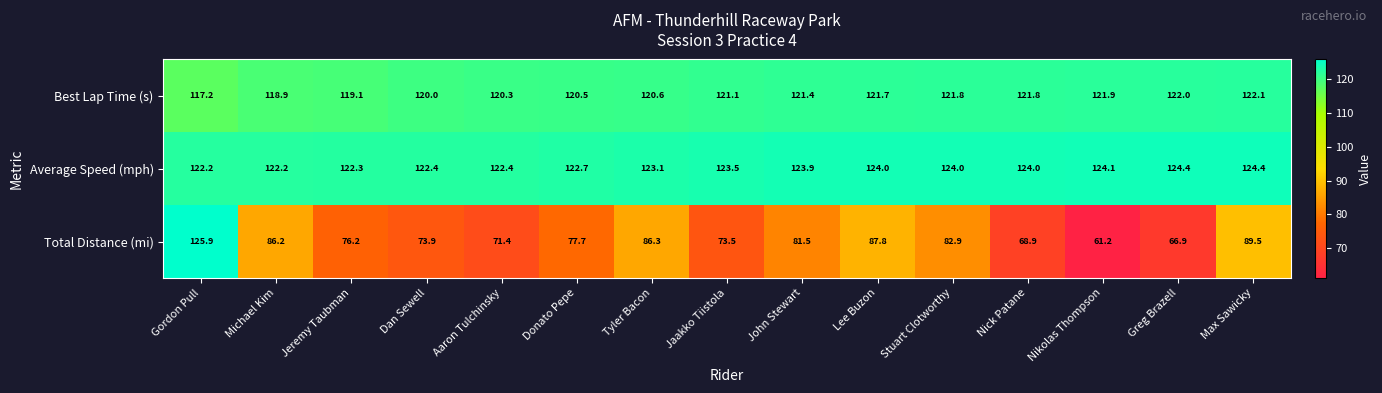

What is the difference between the highest and lowest values at Jaakko Tiistola?

50.0